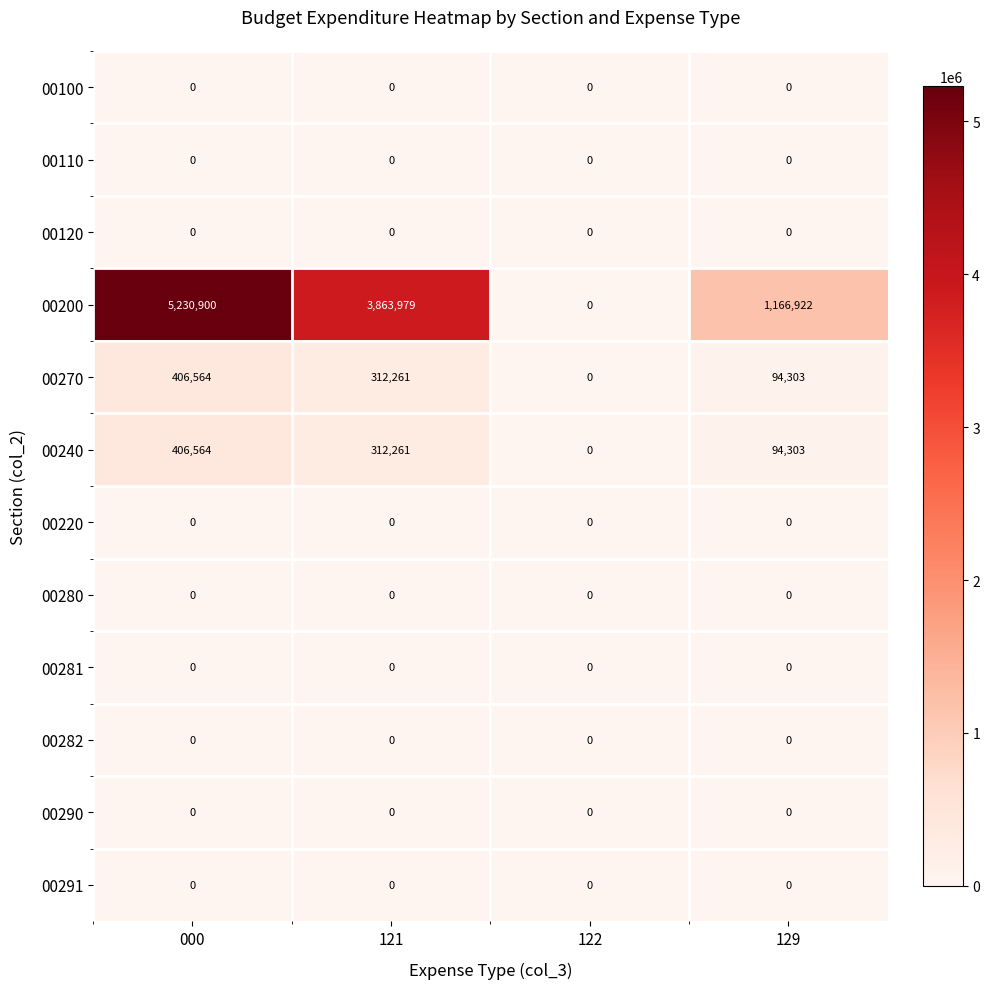

True or false: 00290 has a value of 0 at 129.

True